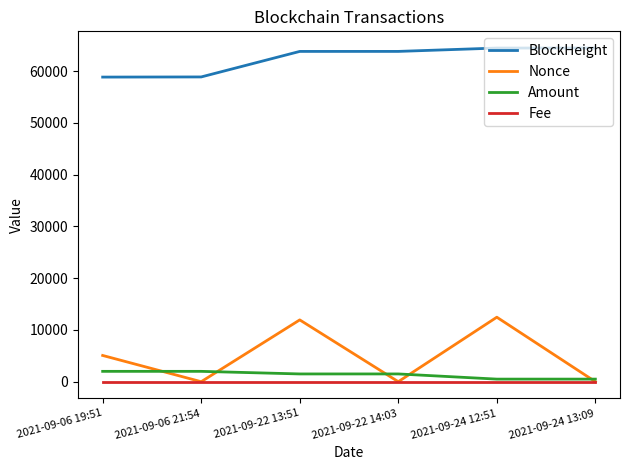

What is the difference between the highest and lowest values at 2021-09-06 21:54?

58869.0